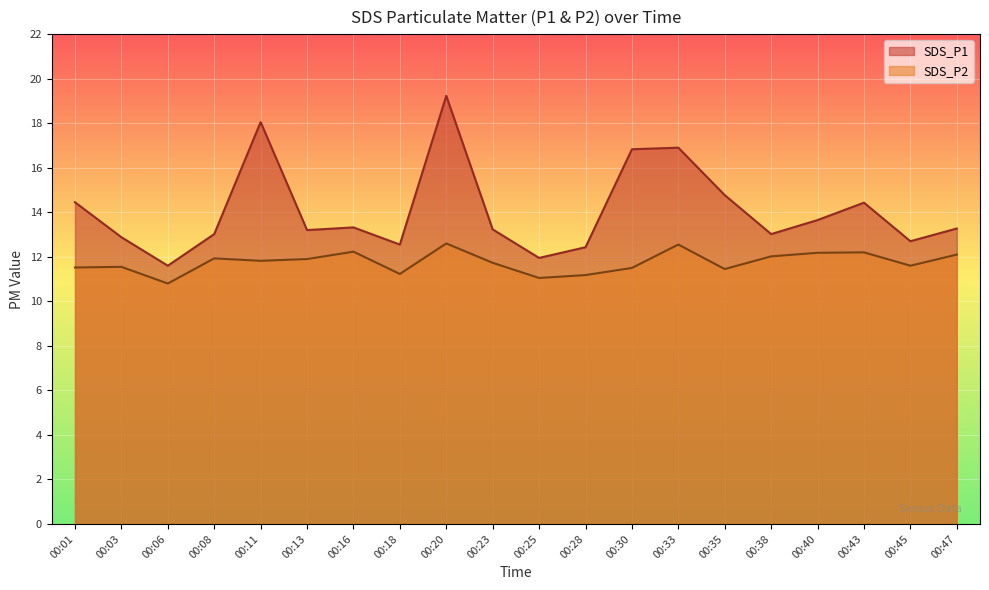

List the series in order of their overall mean, lowest first.

SDS_P2, SDS_P1